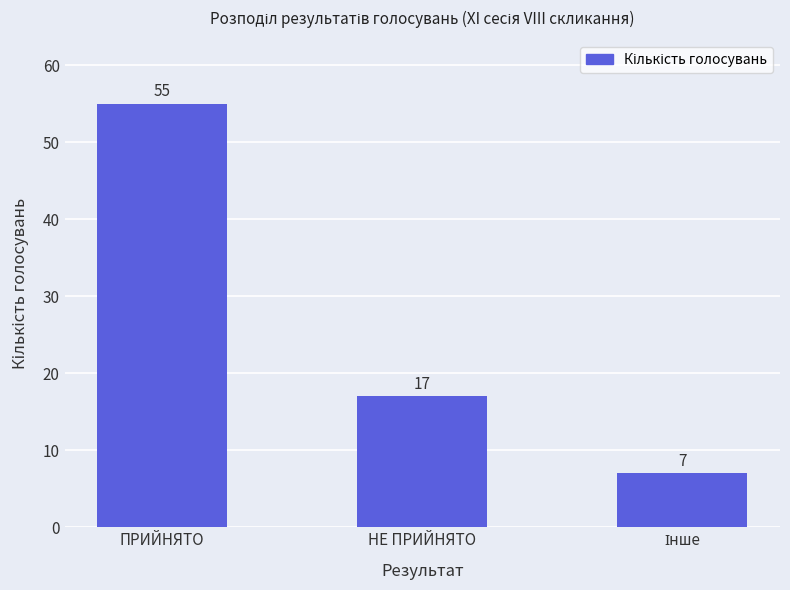

Where does the data first go above 17?

ПРИЙНЯТО